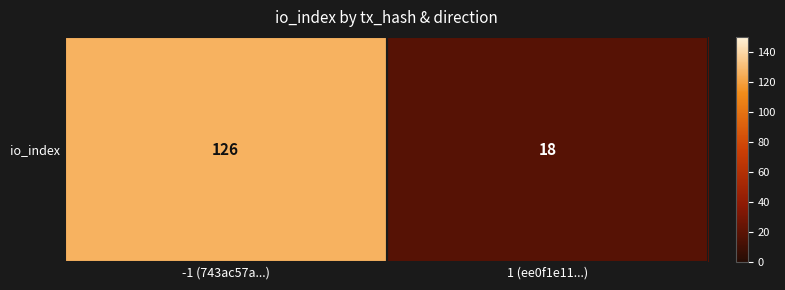

Rank the categories by value from highest to lowest.

-1 (743ac57a...), 1 (ee0f1e11...)